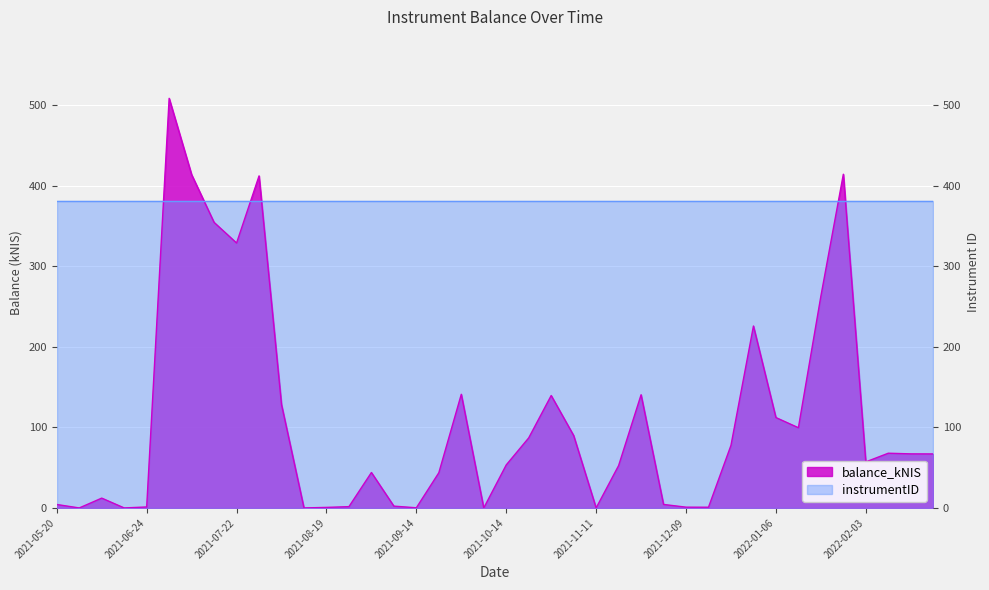

What is the difference between the maximum and second lowest values?

508.7